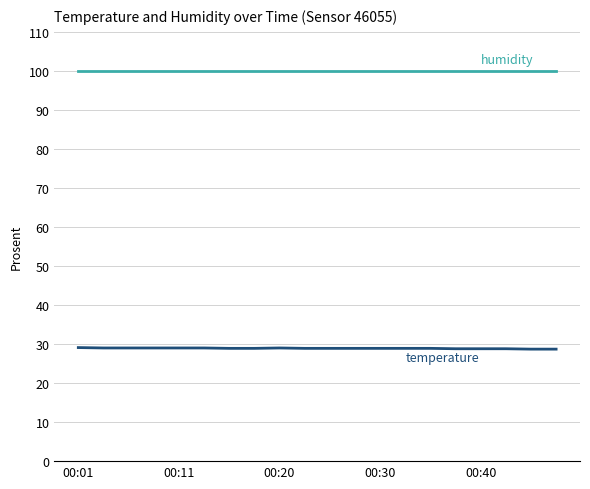

What is the greatest value displayed?

99.9